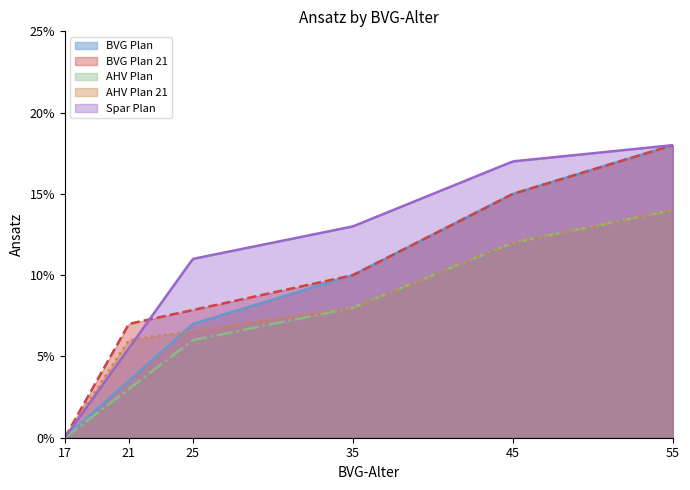

Is it true that AHV Plan 21 equals 0.2 at 3?

False